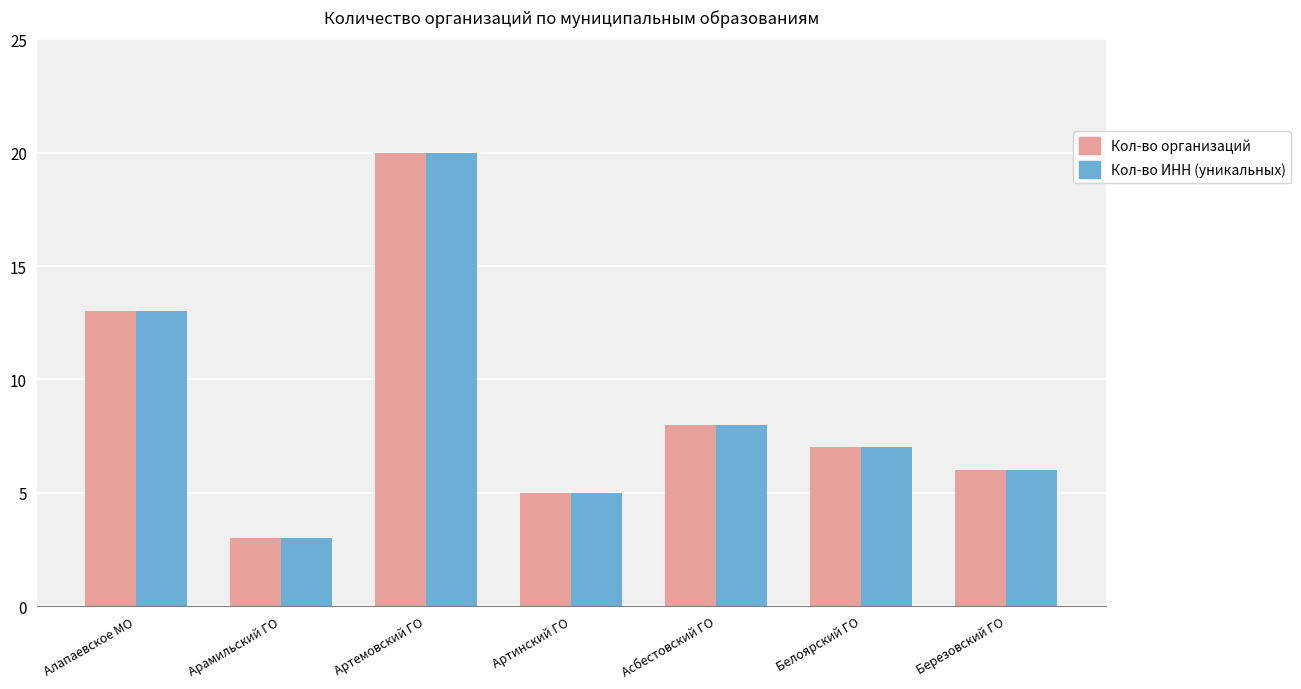

What is the maximum value for Кол-во ИНН (уникальных)?

20